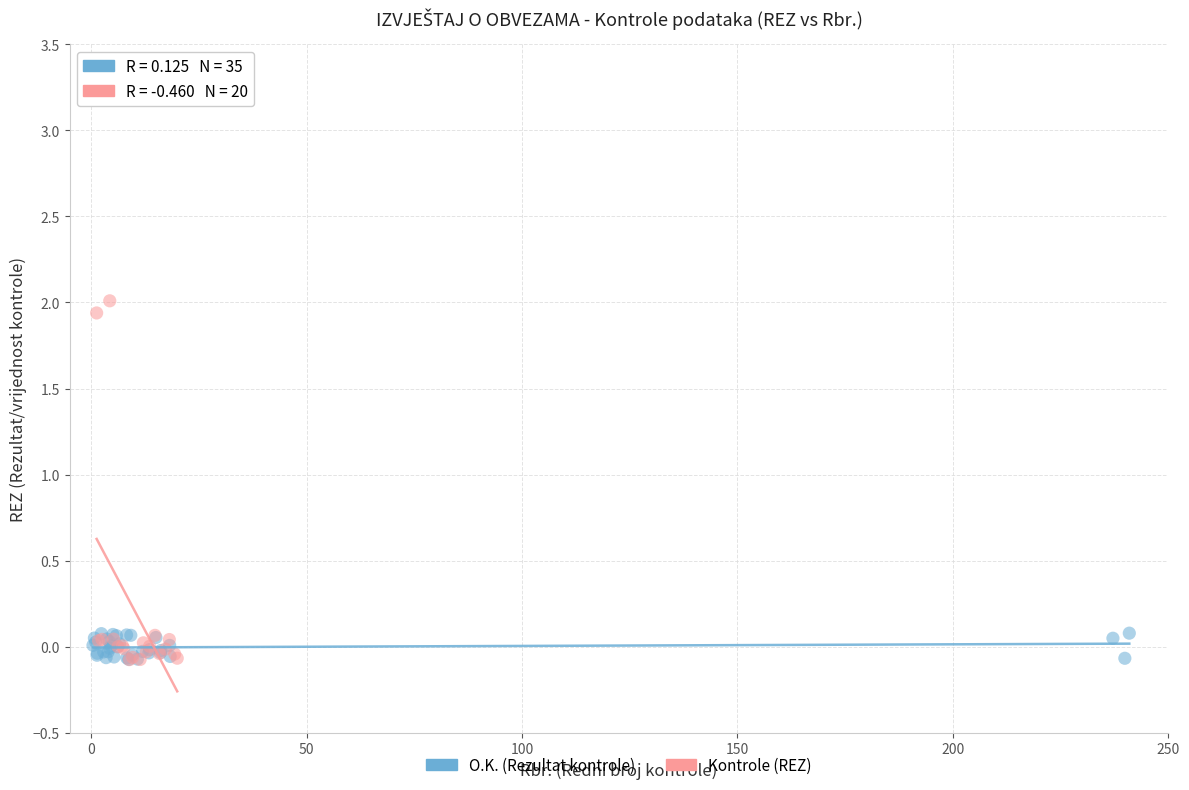

Which series has the largest Y range (max minus min)?

Kontrole (REZ)